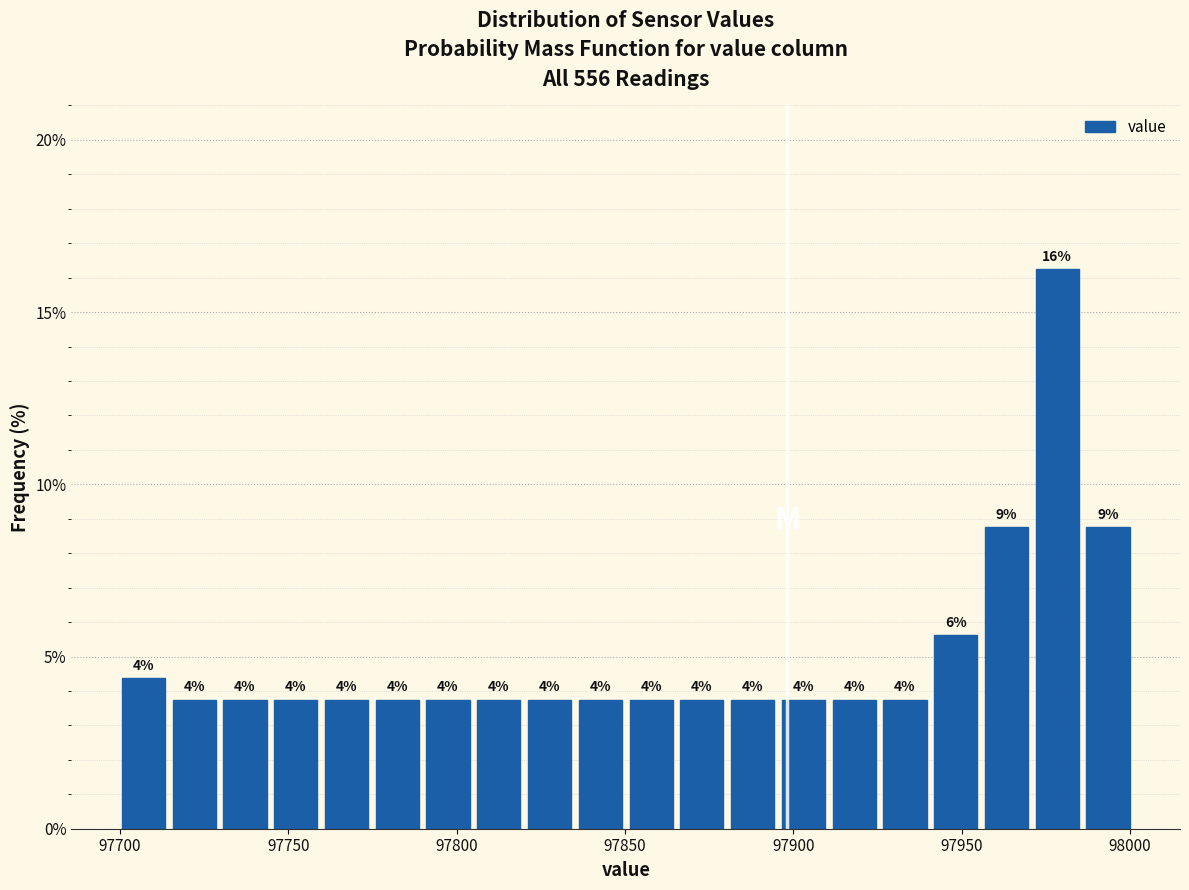

Read against the x-axis, roughly where is the centre of the tallest bar?

97980